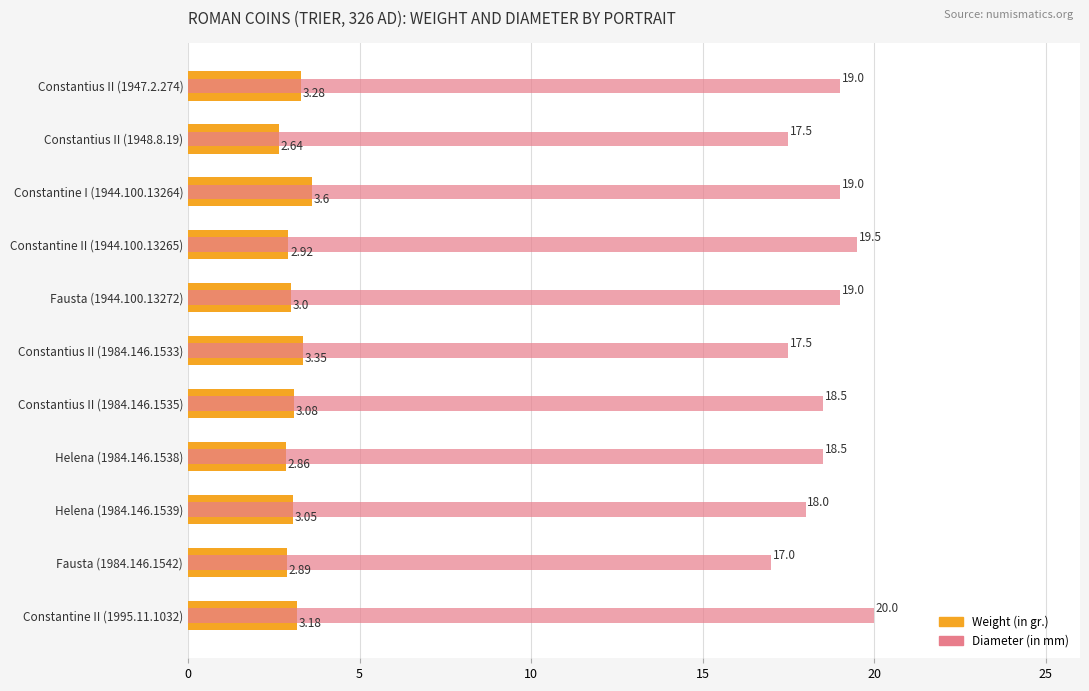

What is the highest value of the Weight (in gr.) series?

3.6